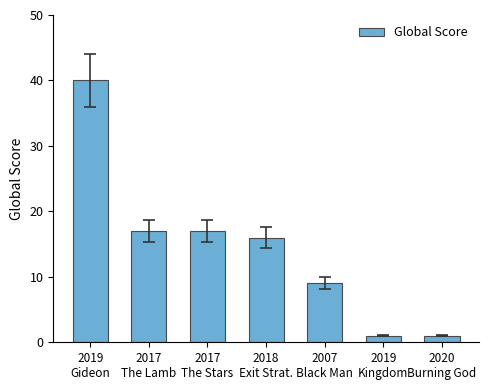

Which category has the highest value across all series?

2019
Gideon